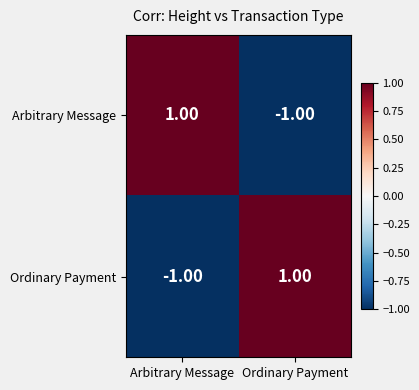

At which label does Arbitrary Message reach its peak?

Arbitrary Message